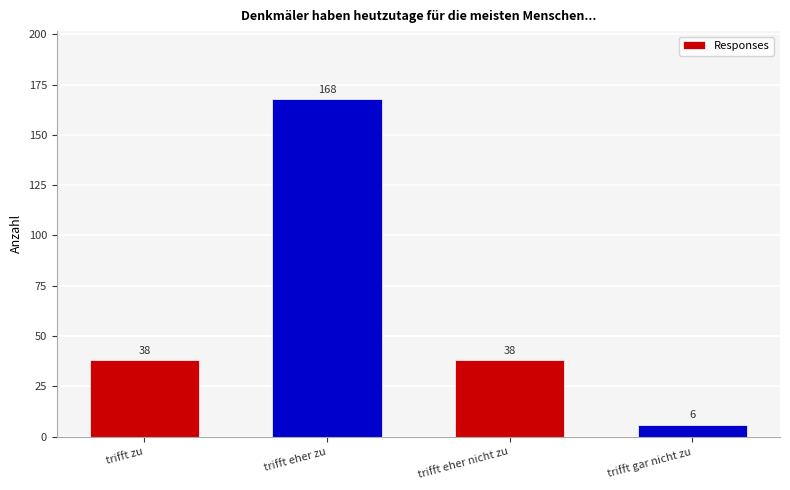

True or false: the data shows 15 at trifft zu.

False